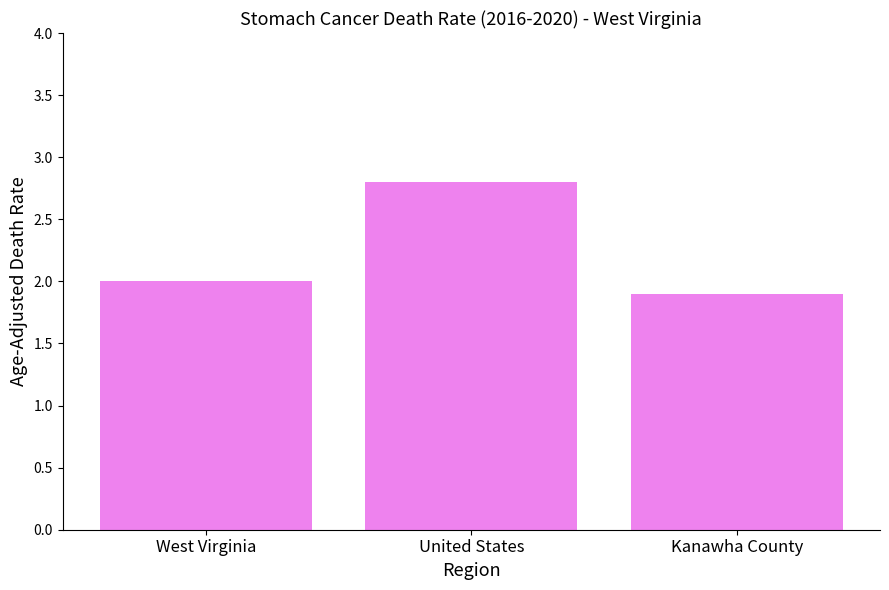

Approximately how many times larger is the value at West Virginia compared to United States?

0.7